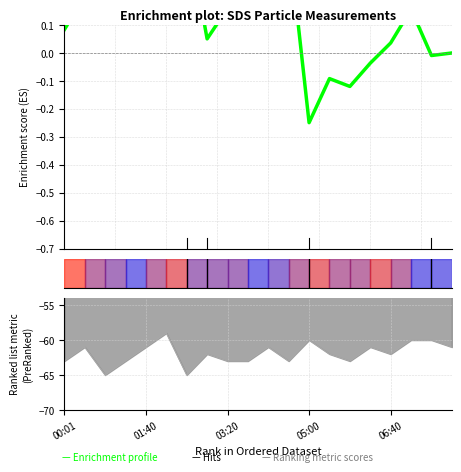

Which has a higher value, 5 or 16?

5